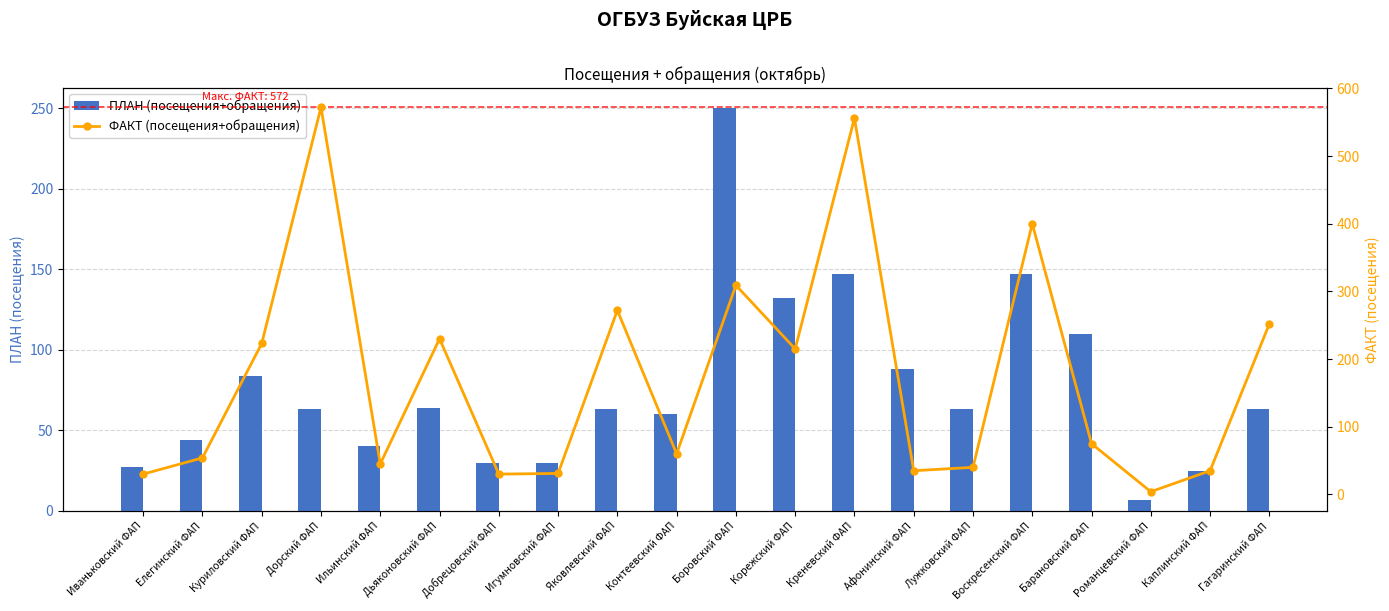

What is the average value of the ФАКТ (посещения+обращения) series?

173